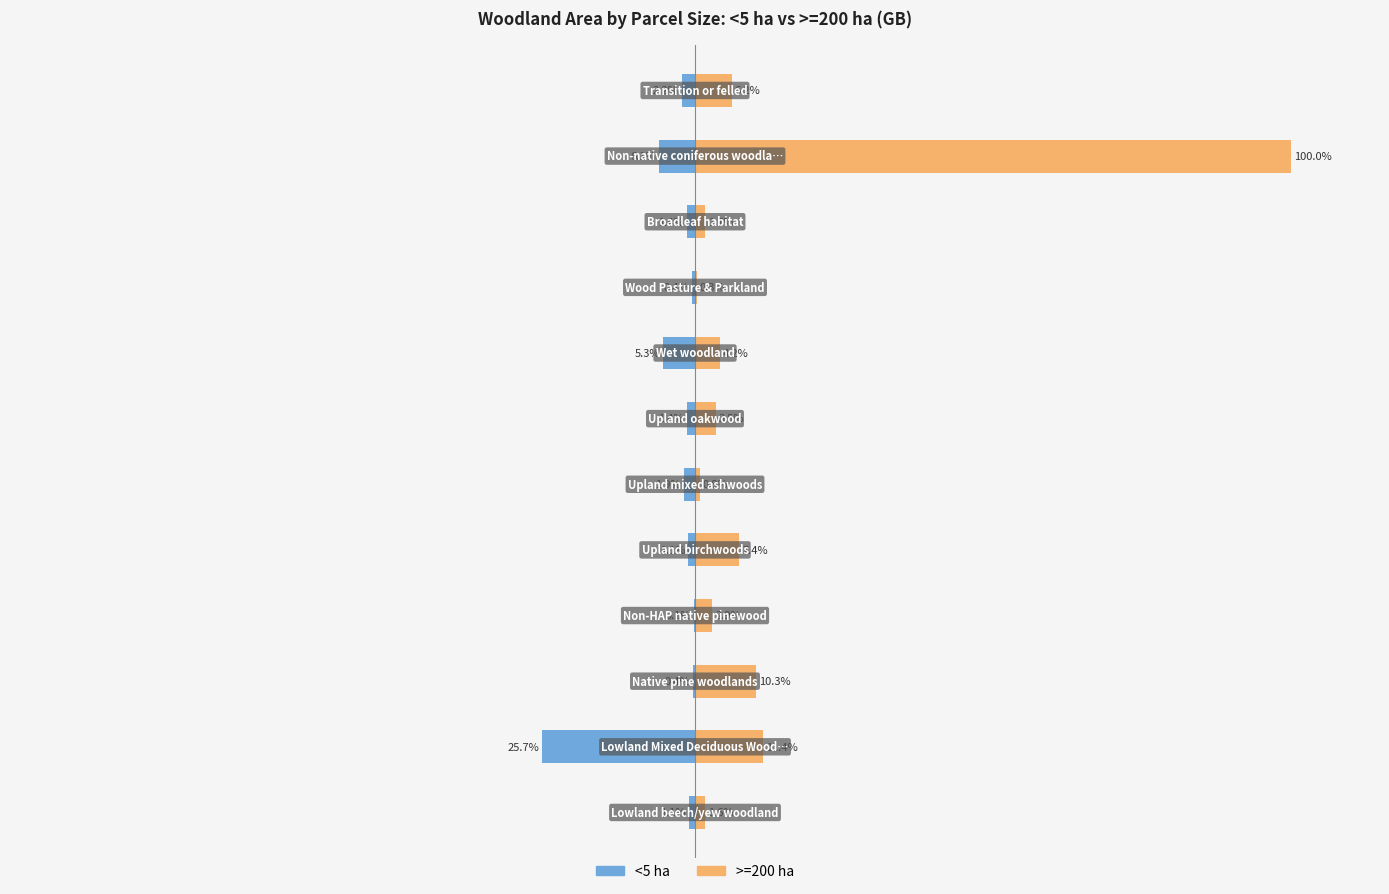

What is the spread (max minus min) of values at 8?

0.8